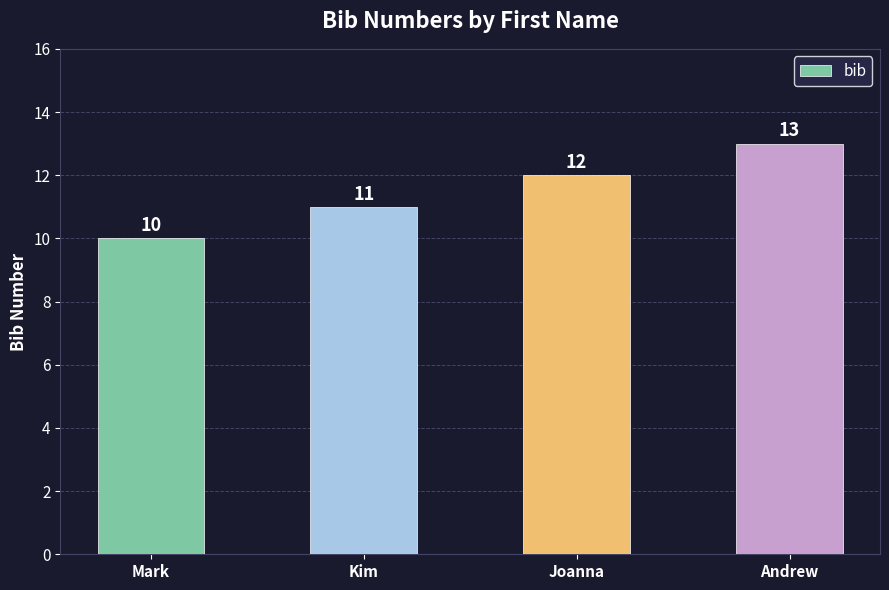

True or false: the data shows 17 at Mark.

False